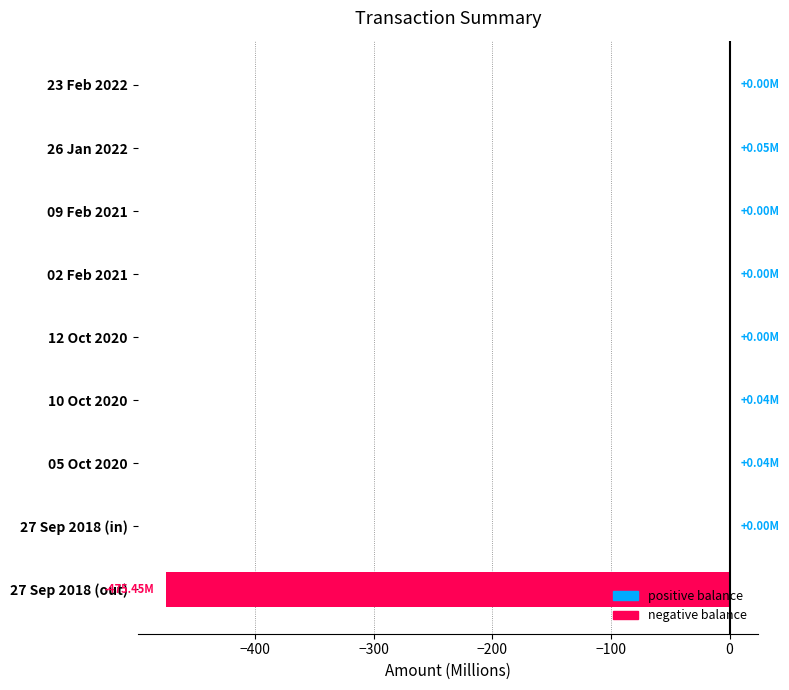

What is the sum of the values at 27 Sep 2018 (out) and 09 Feb 2021?

-475.5